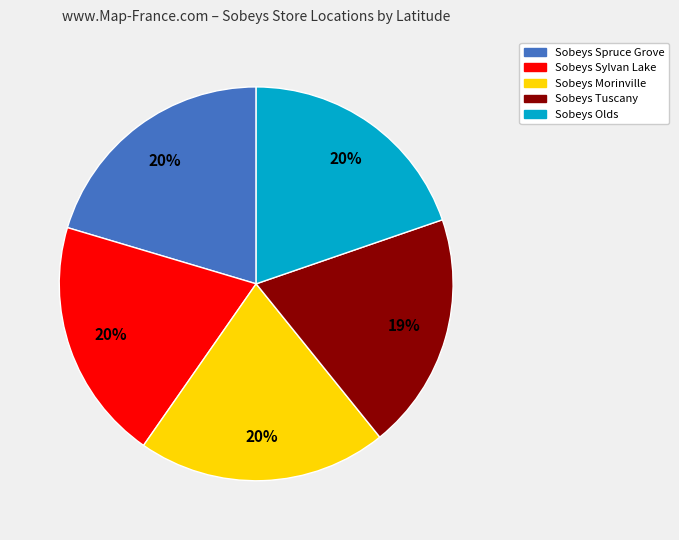

Is it true that Sobeys Olds is 12% of the pie?

False